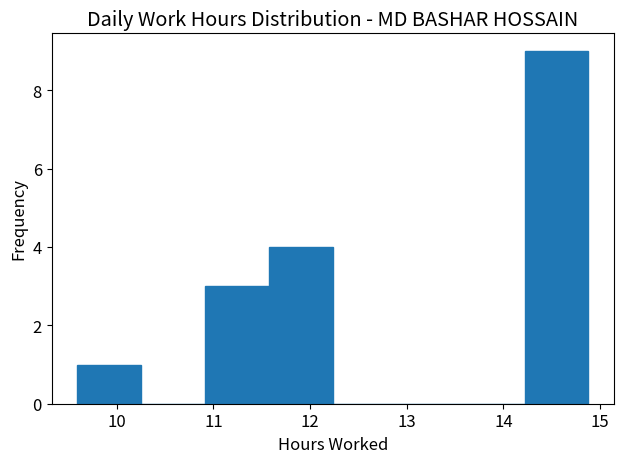

How tall is the bar that spans 9.6 to 10.3 on the x-axis? Neither the bar edges nor the heights are printed on the chart, so give them approximately, as read against the axes.

1